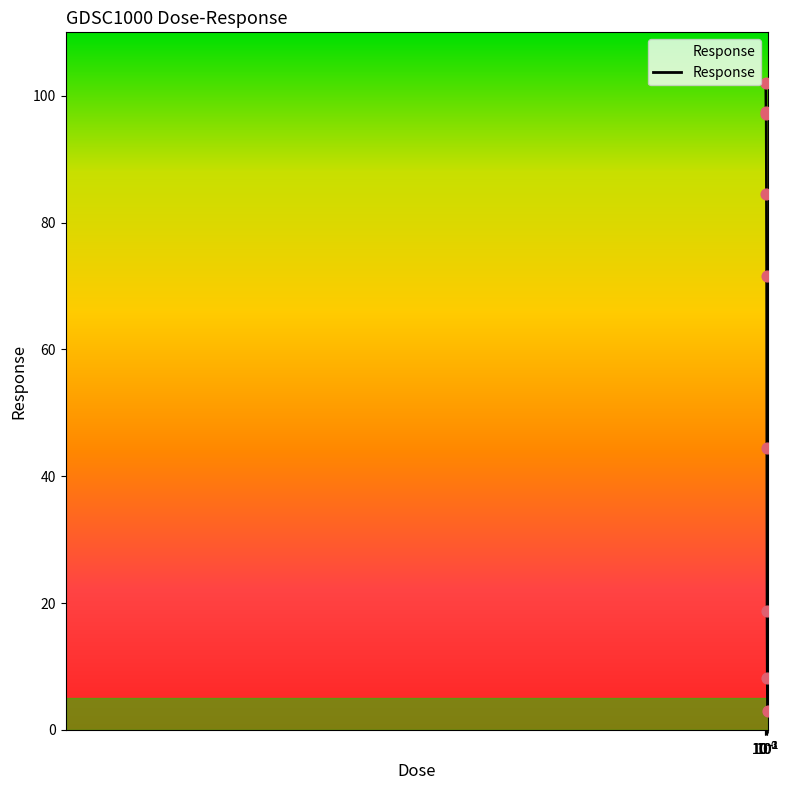

What is the minimum value shown in the chart?

2.9